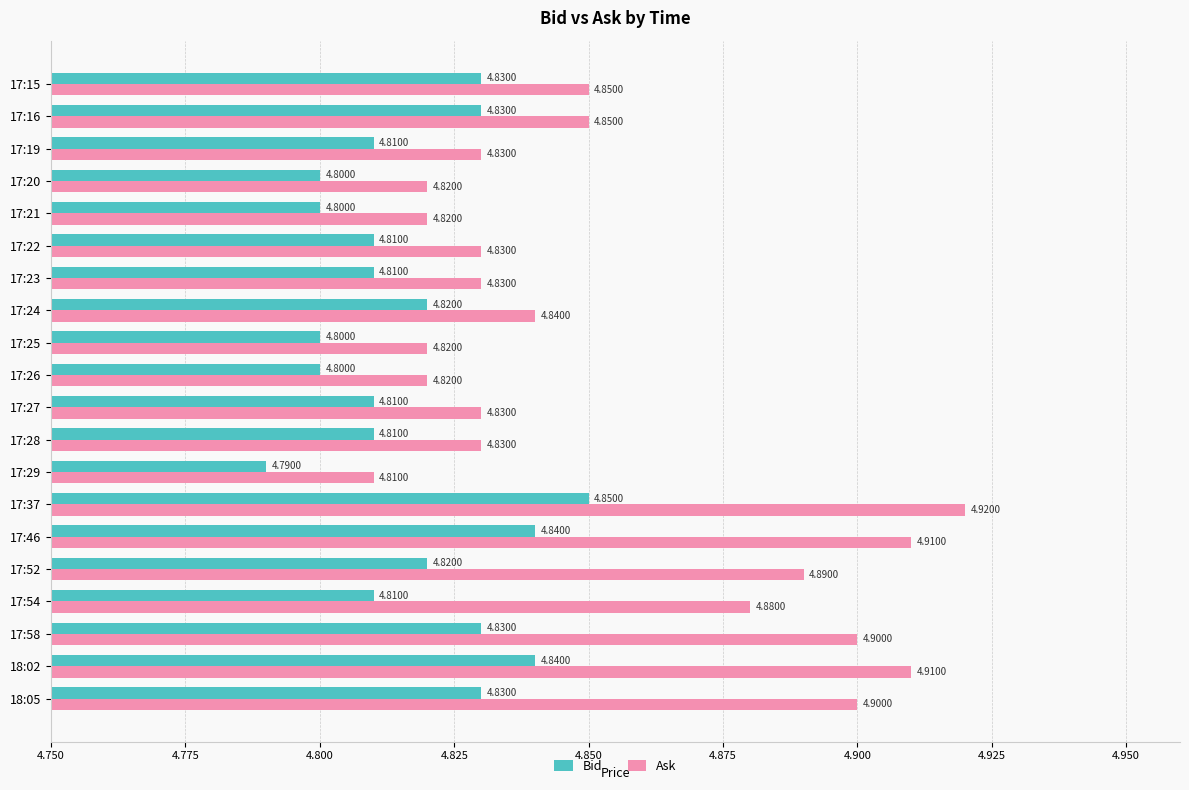

Which series has the largest range (max minus min)?

Ask